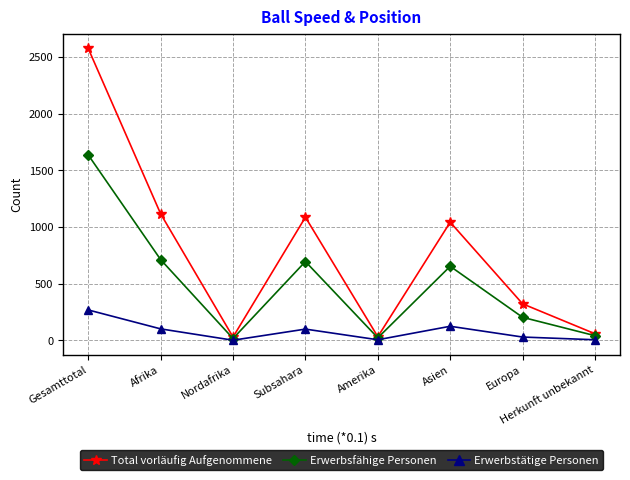

What is the label of the 6th point from the left?

Asien